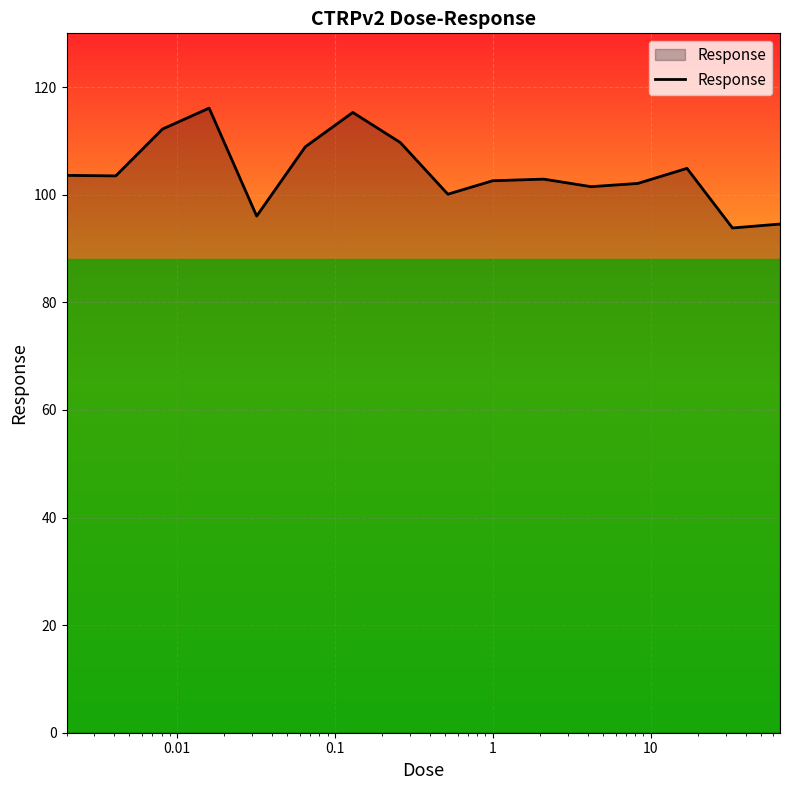

Does the chart have visible grid lines?

Yes